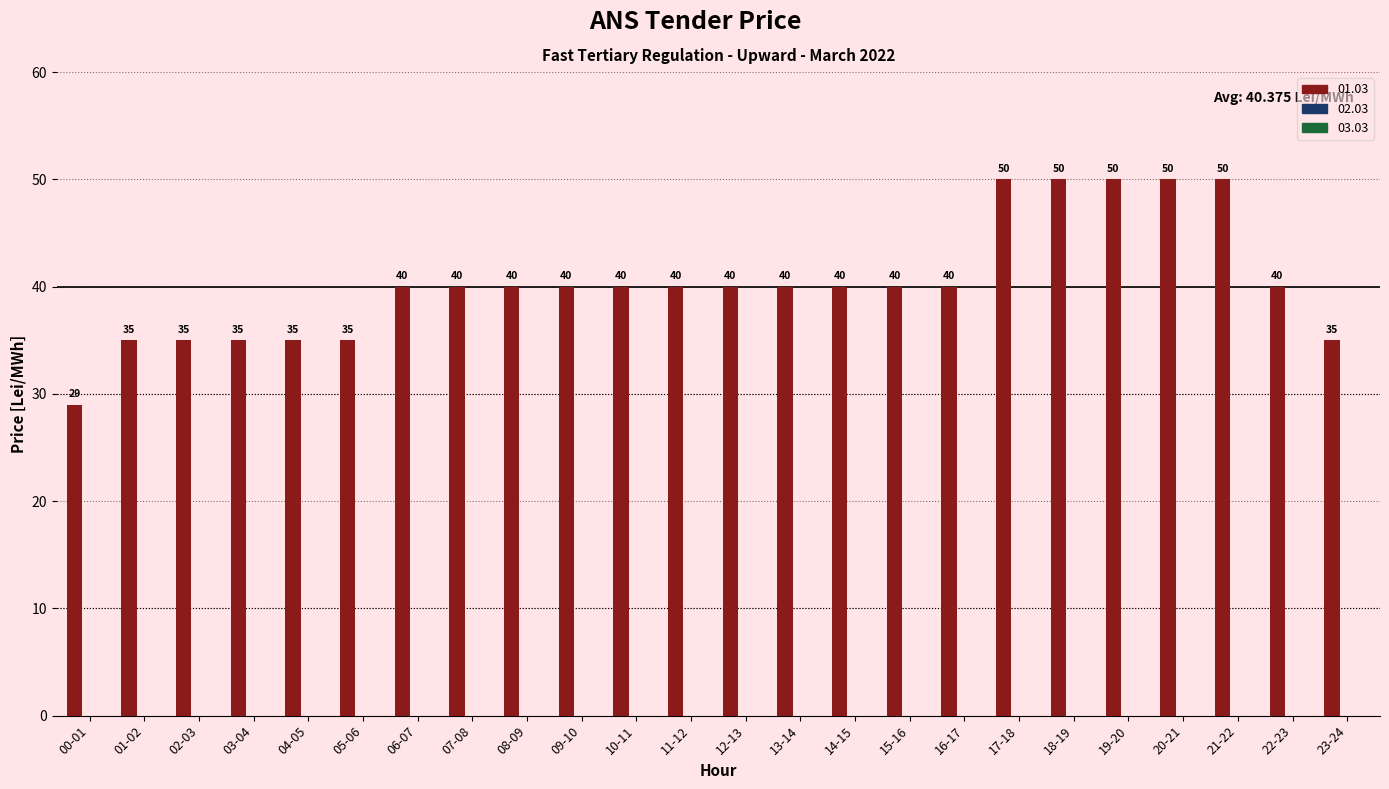

What is the value of the 14th bar from the left?

40